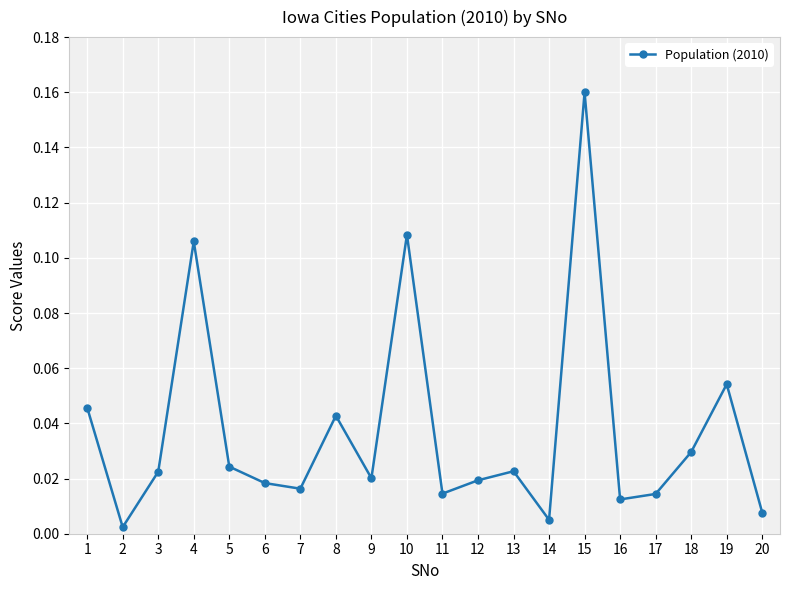

Which has a higher value, 5 or 15?

15